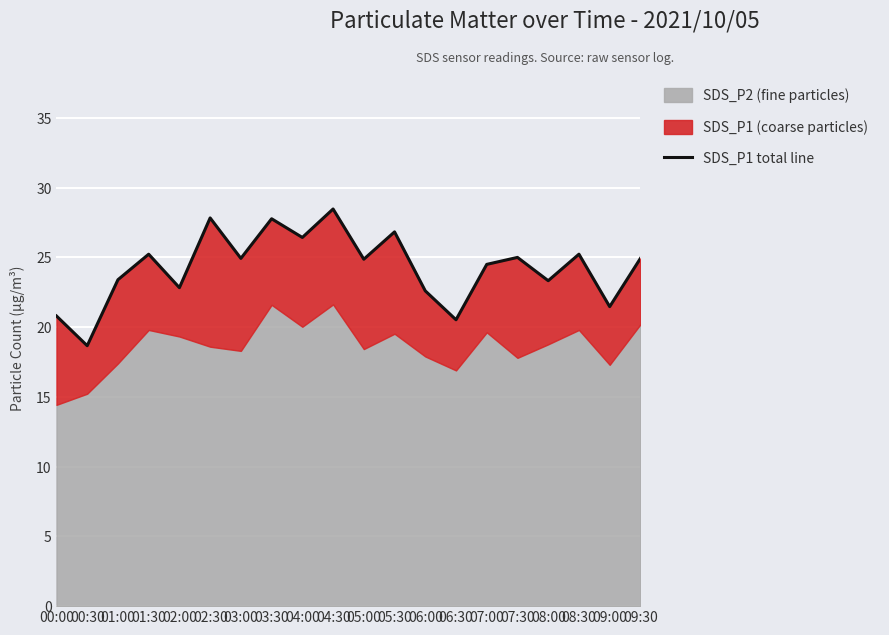

What is the label of the 17th point from the left?

08:00